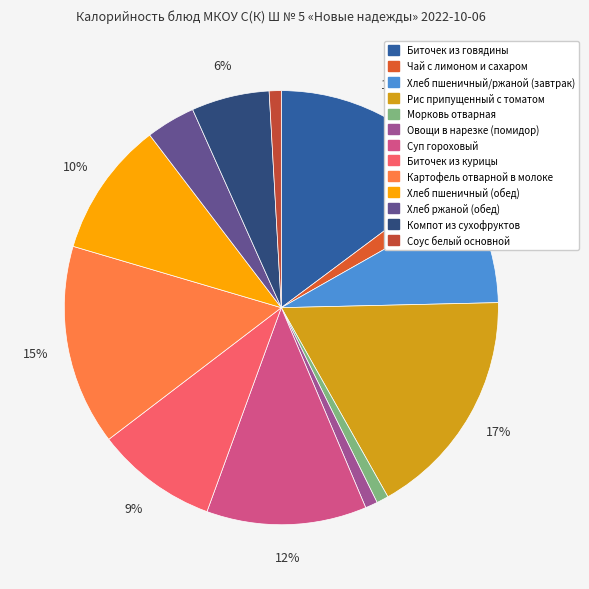

Is there any slice that represents more than half of the pie?

No